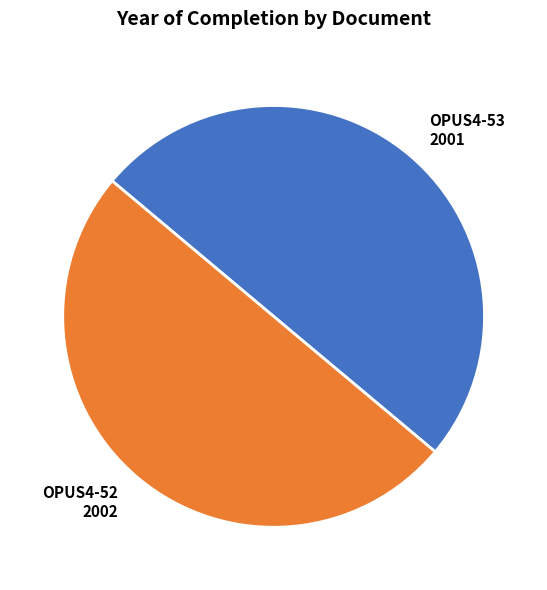

How many slices are in this pie chart?

2